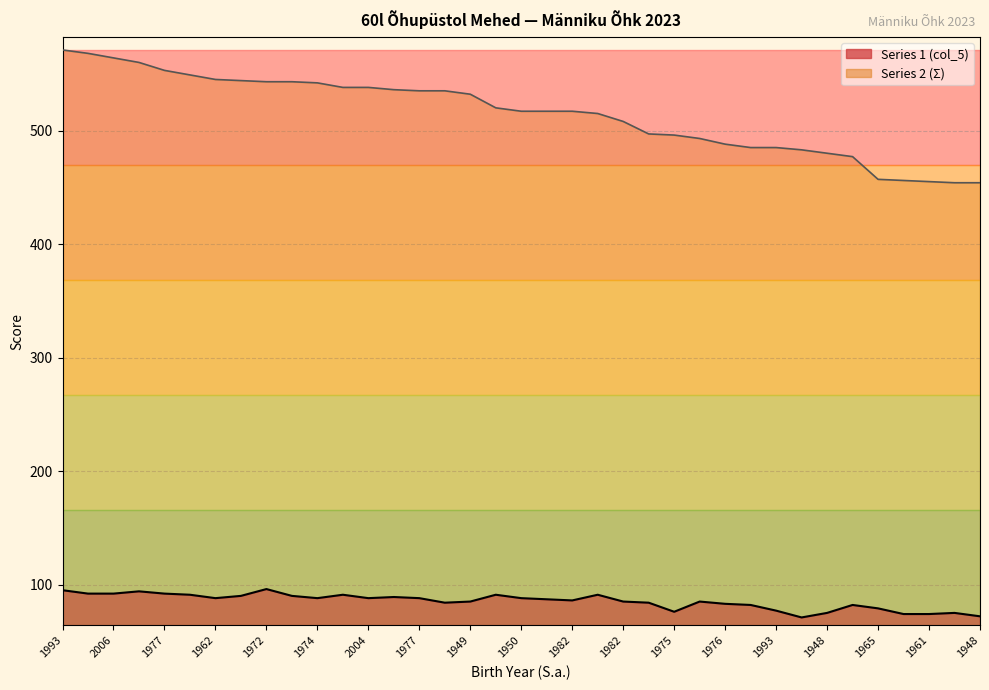

What is the highest value of the Series 2 (Σ) series?

571